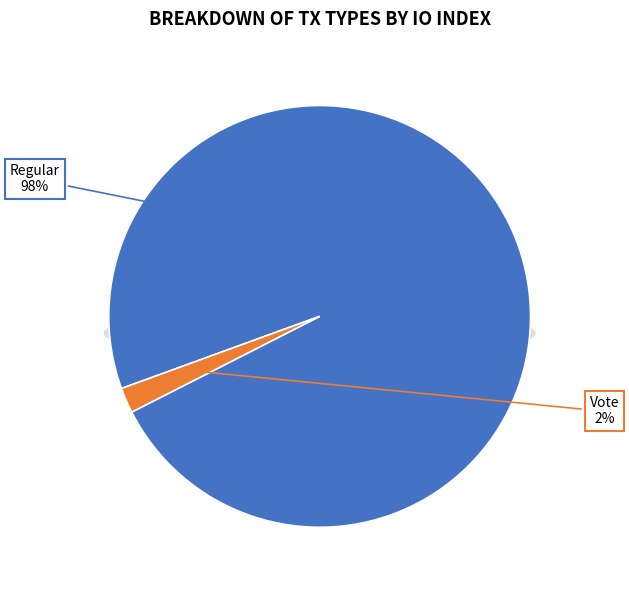

To the nearest percent, what is the difference between the largest and smallest slice percentages?

96%